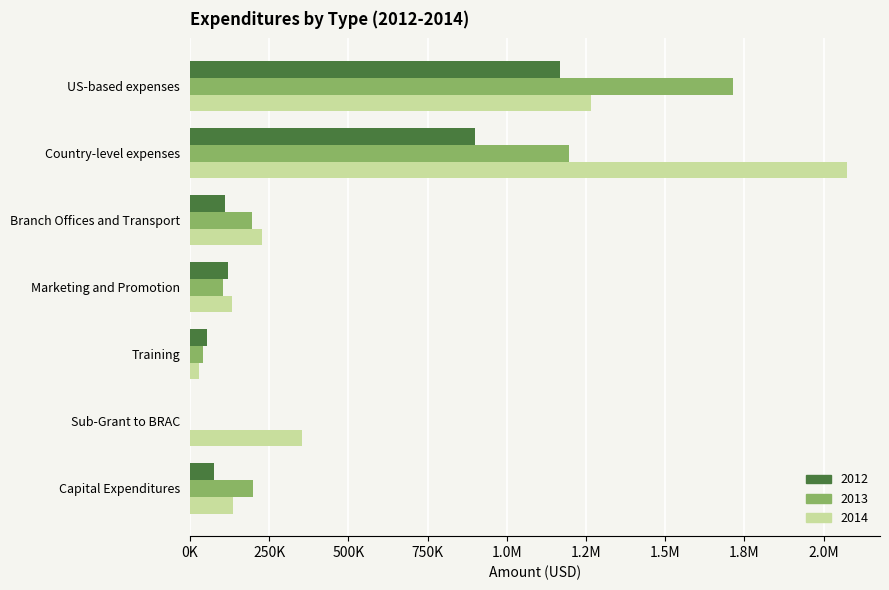

What is the minimum value for 2014?

29058